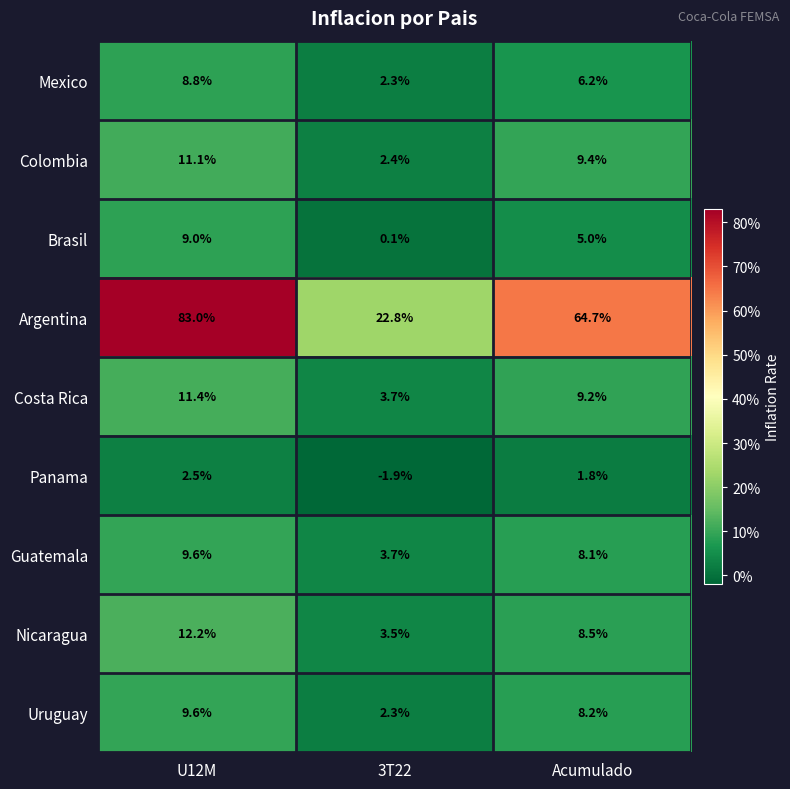

Reading left to right, what are all the values shown in this chart?

Mexico: 8.8	2.3	6.2
Colombia: 11.1	2.4	9.4
Brasil: 9.0	0.1	5.0
Argentina: 83.0	22.8	64.7
Costa Rica: 11.4	3.7	9.2
Panama: 2.5	-1.9	1.8
Guatemala: 9.6	3.7	8.1
Nicaragua: 12.2	3.5	8.5
Uruguay: 9.6	2.3	8.2